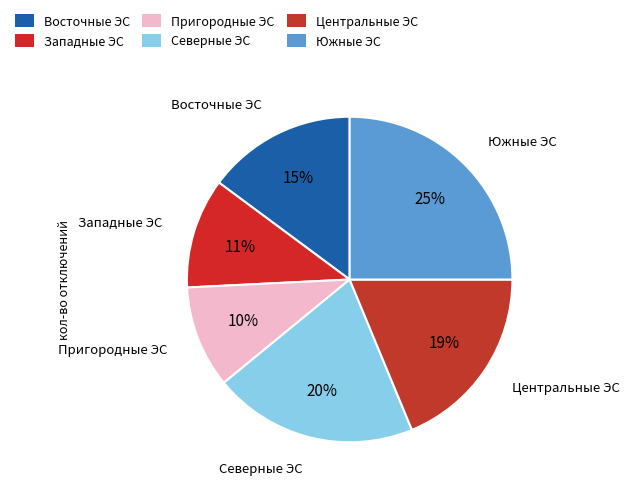

Does any single category account for the majority?

No